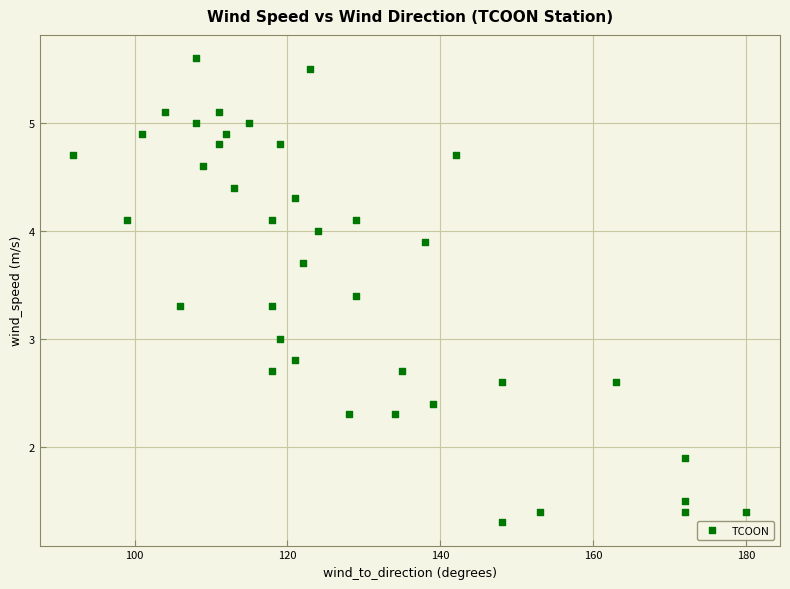

What is the range of X values (max minus min)?

88.0